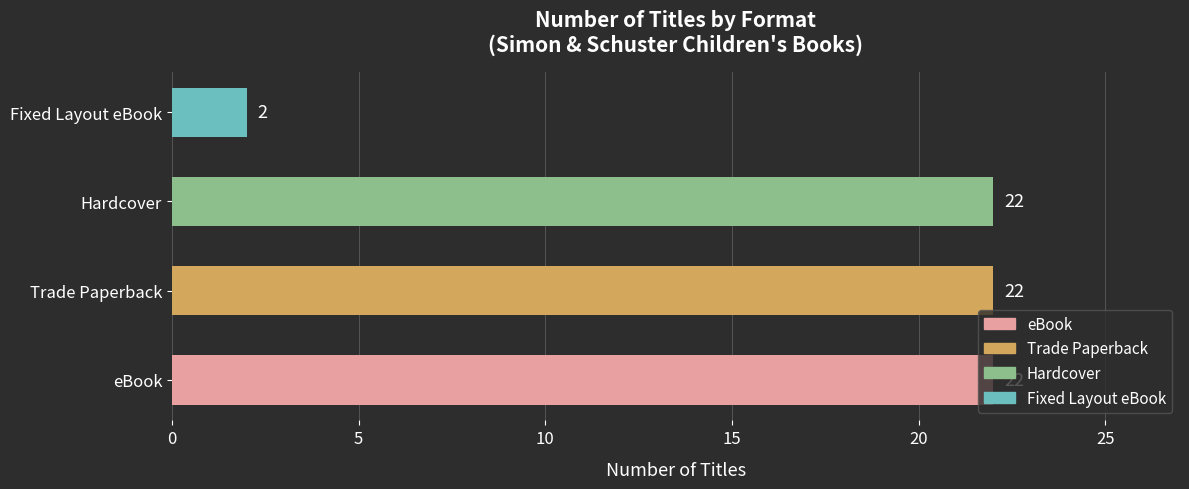

What is the maximum value shown in the chart?

22